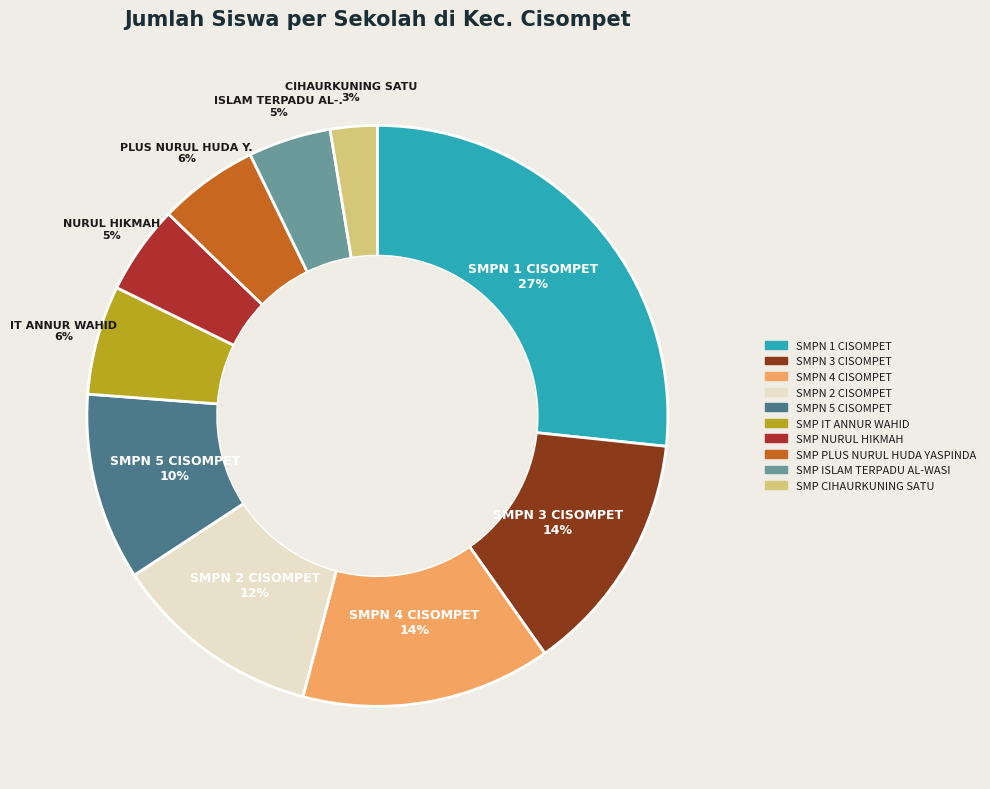

True or false: SMPN 3 CISOMPET accounts for 14% of the total.

True